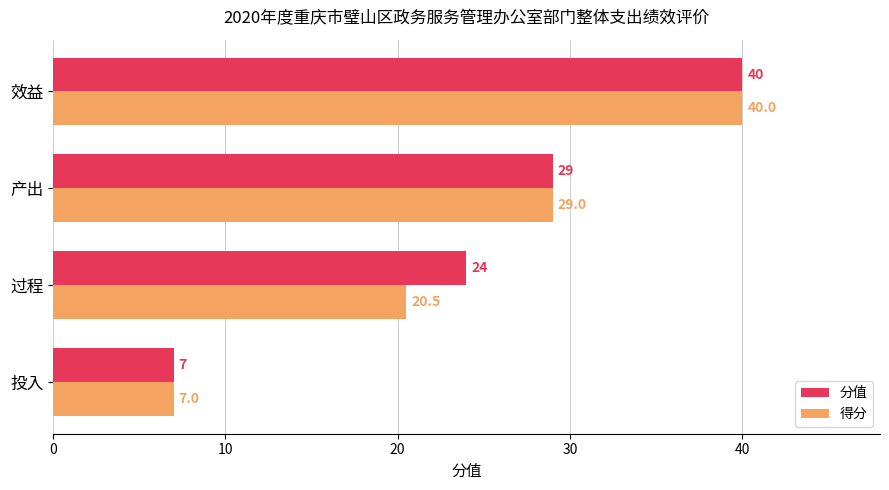

What value does the 得分 series have at 产出?

29.0